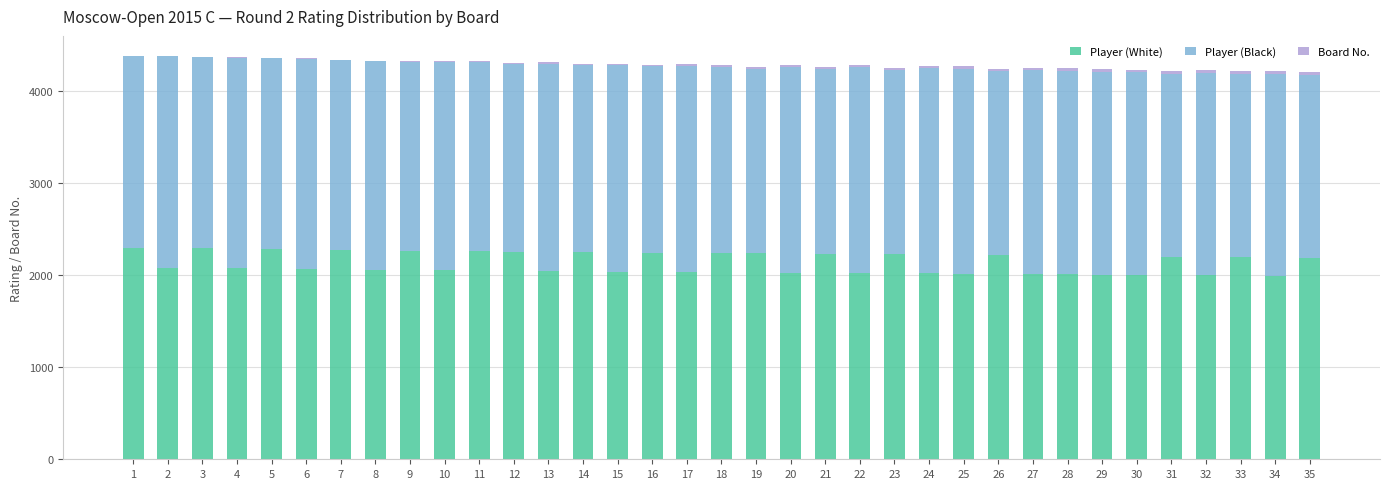

Count the number of data series in this chart.

3